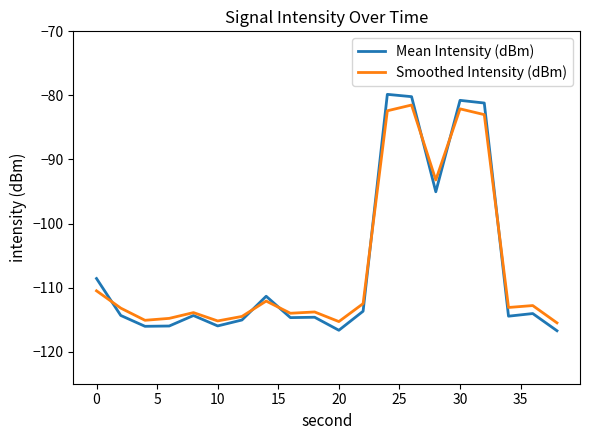

Which series has the largest range (max minus min)?

Mean Intensity (dBm)